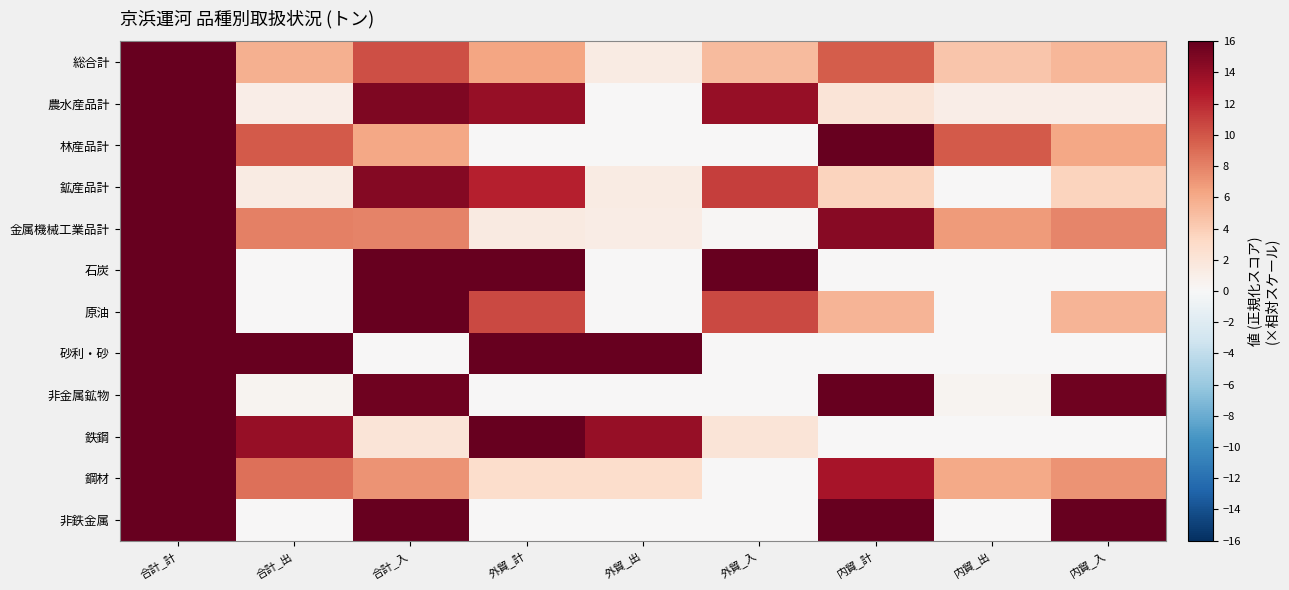

Rank the series at 合計_入 from highest to lowest value.

石炭, 原油, 非鉄金属, 非金属鉱物, 農水産品計, 鉱産品計, 総合計, 金属機械工業品計, 鋼材, 林産品計, 鉄鋼, 砂利・砂